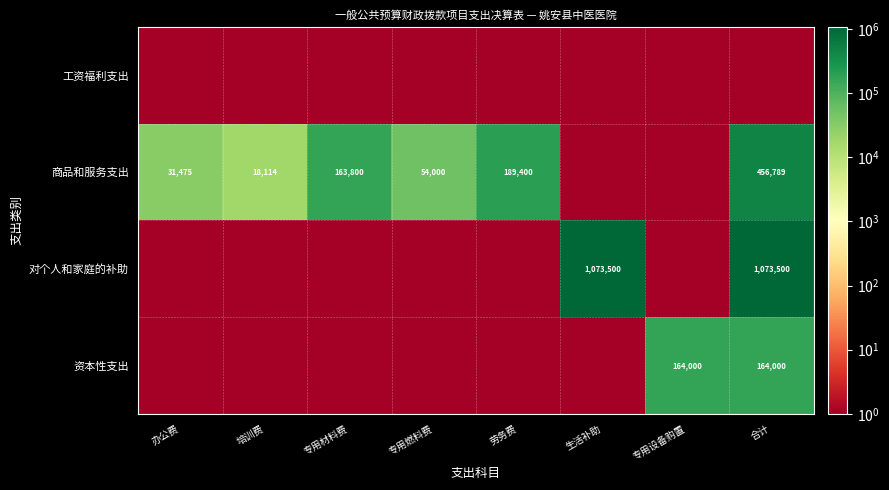

The value of 工资福利支出 at 生活补助 is 0.0. True or false?

True